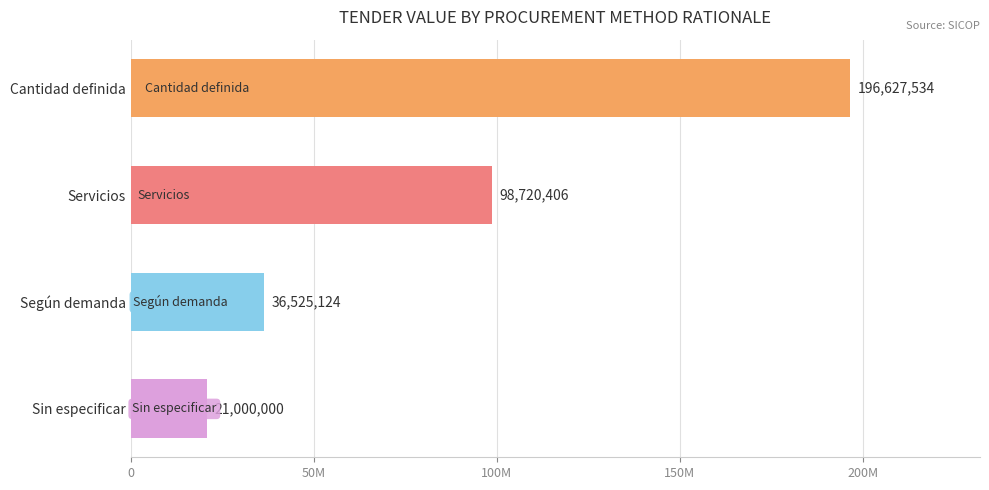

Are the bars horizontal?

Yes